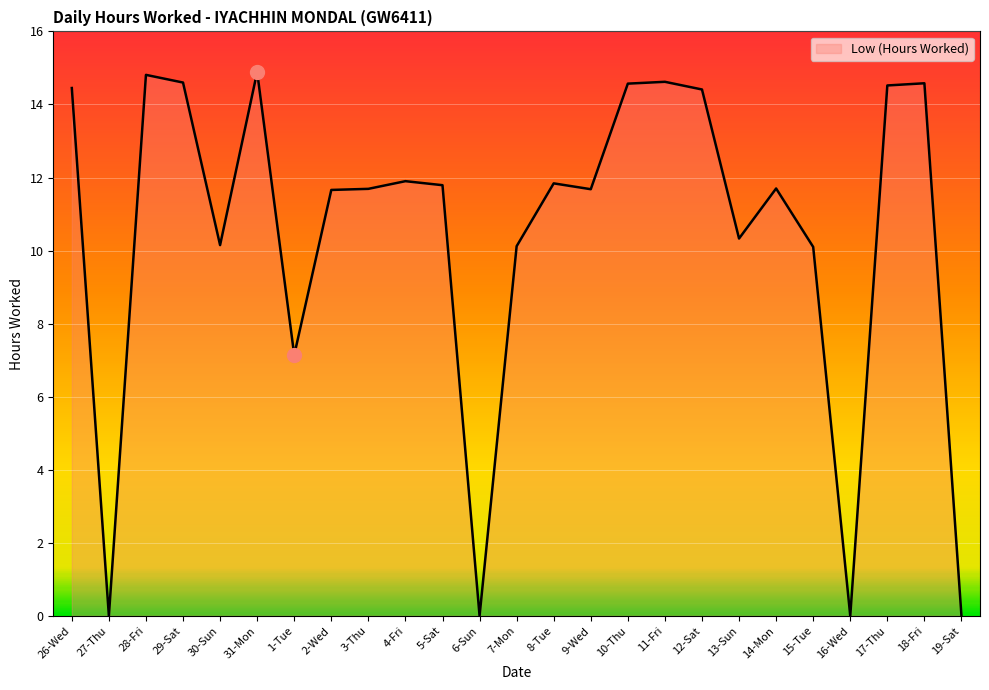

What is the maximum value shown in the chart?

14.9